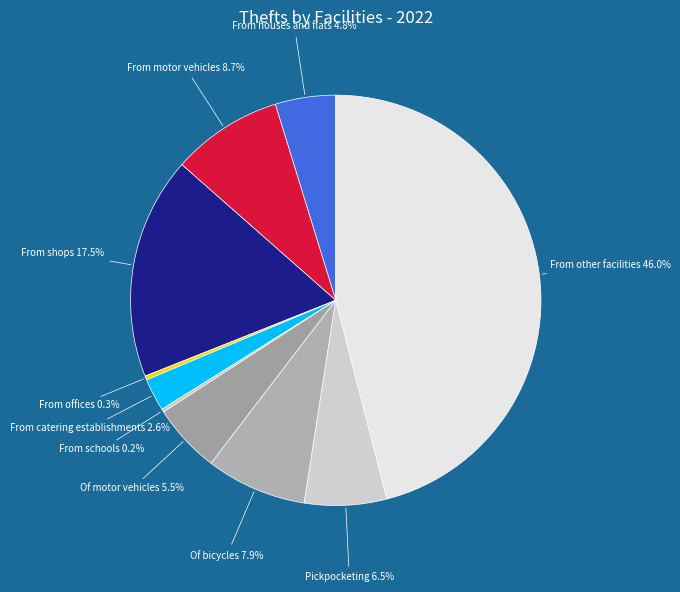

To the nearest percent, what portion does From houses and flats represent?

5%